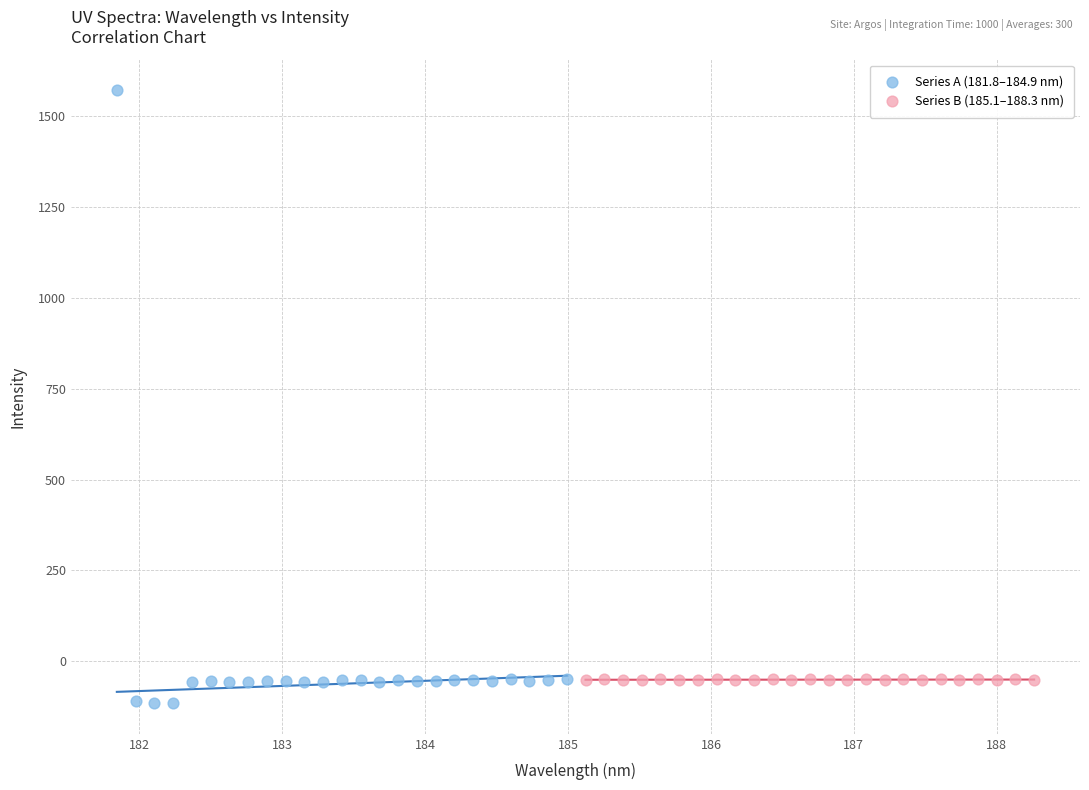

Which series has the largest Y range (max minus min)?

Series A (181.8–184.9 nm)